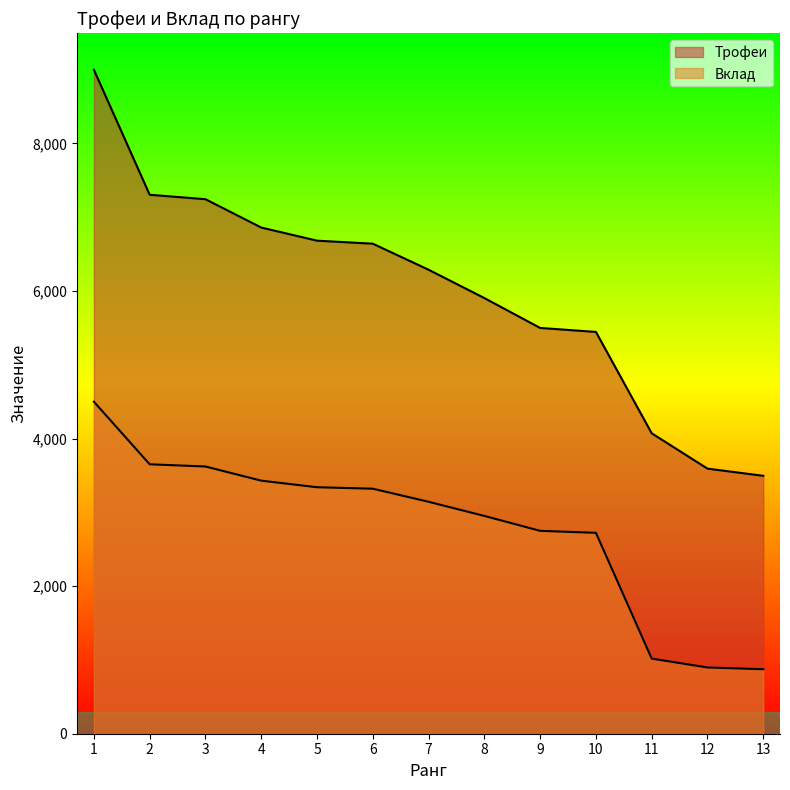

What is the average value of the Вклад series?

2787